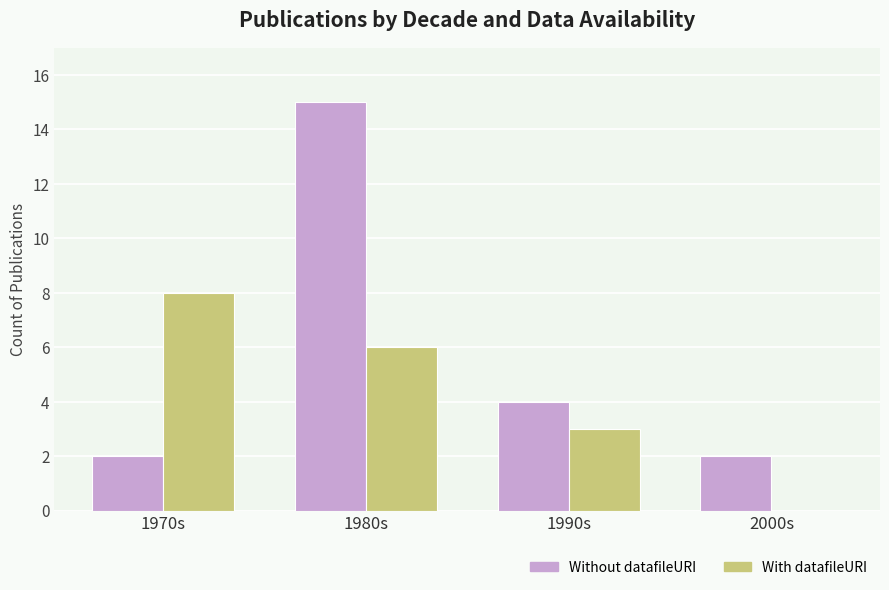

Which label corresponds to the largest value in the chart?

1980s